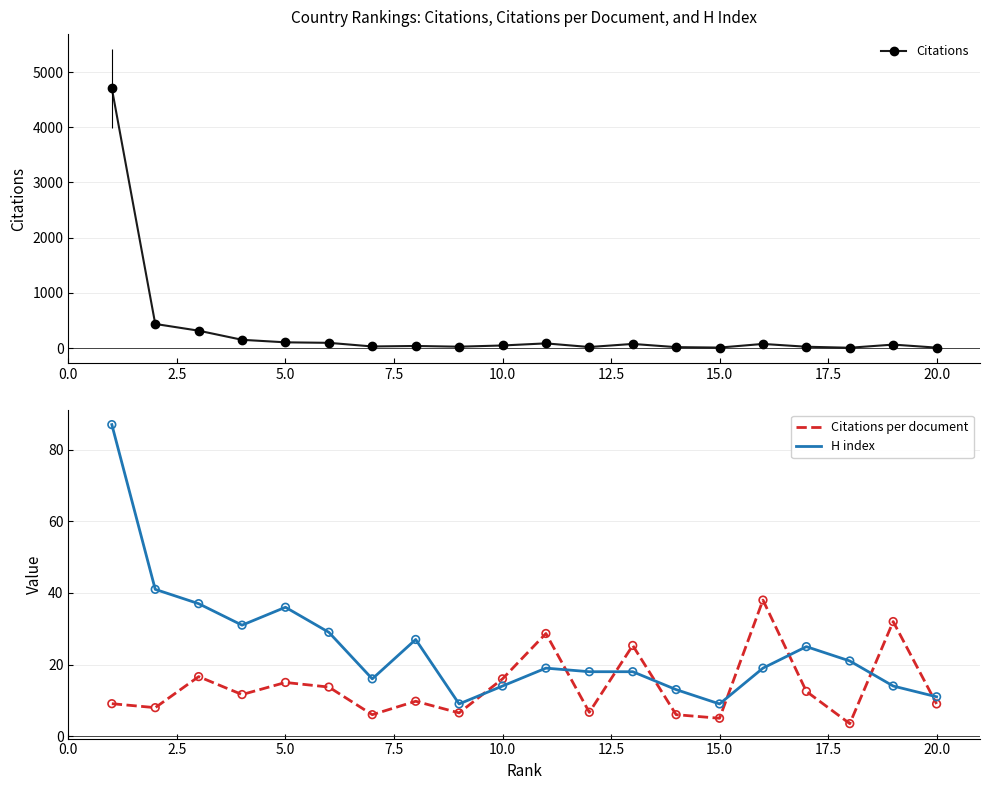

Which series has the largest total across all categories?

Citations